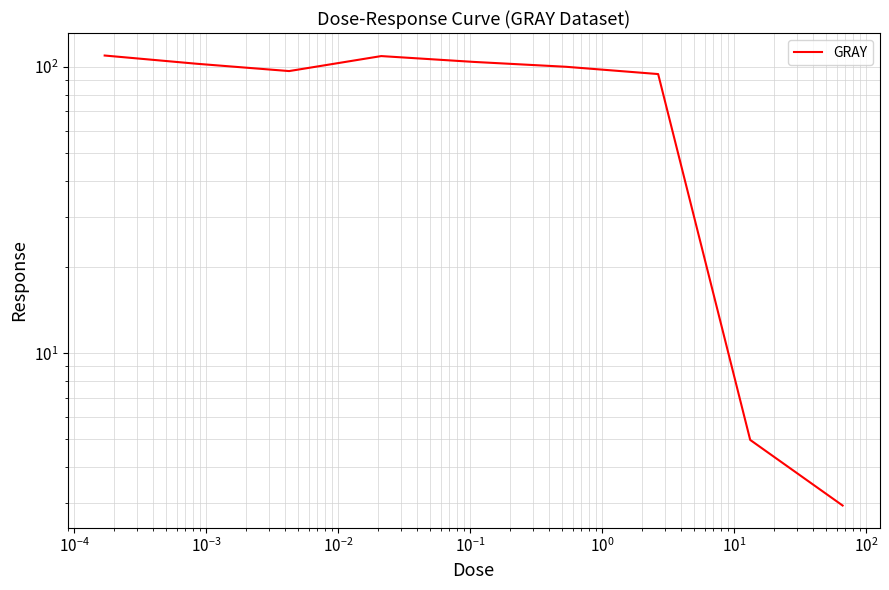

What is the difference between the second highest and minimum values?

106.2